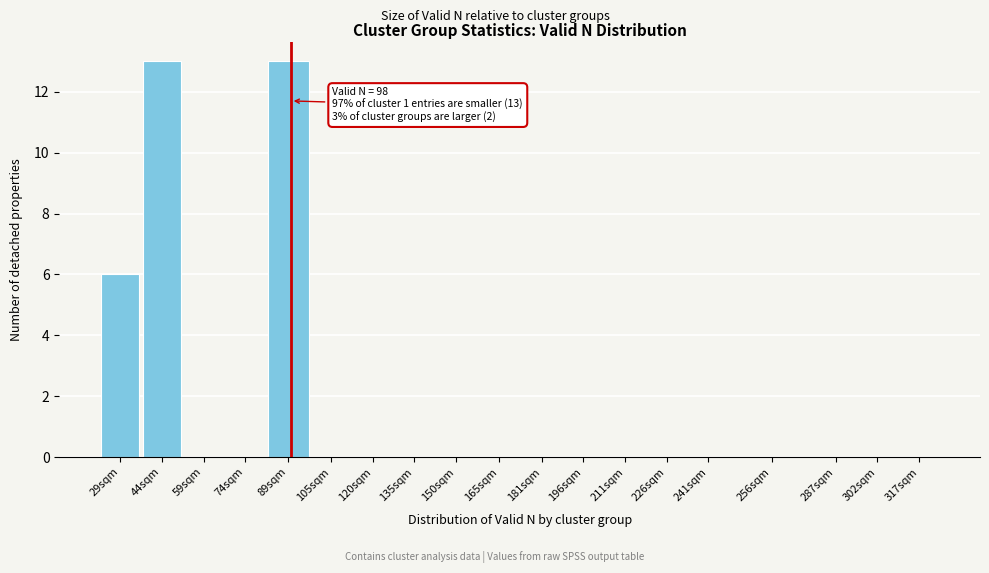

Reading left to right, list all the values displayed in this chart.

29sqm=6	44sqm=13	59sqm=0	74sqm=0	89sqm=13	105sqm=0	120sqm=0	135sqm=0	150sqm=0	165sqm=0	181sqm=0	196sqm=0	211sqm=0	226sqm=0	241sqm=0	256sqm=0	287sqm=0	302sqm=0	317sqm=0